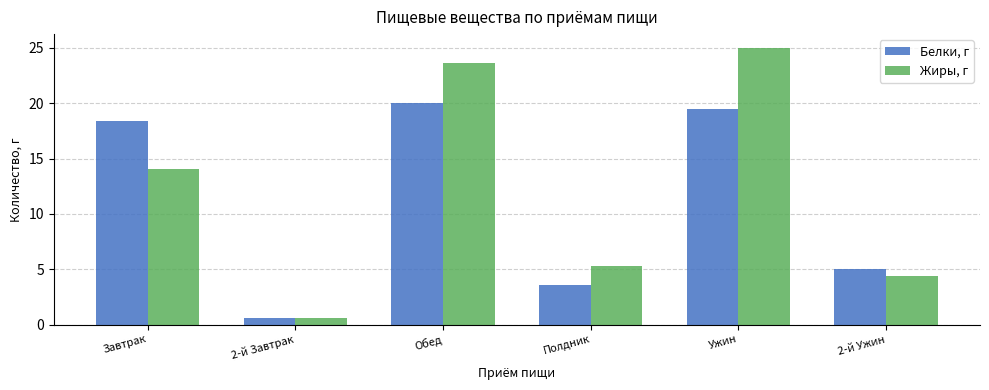

What is the label of the 1st bar from the right?

2-й Ужин